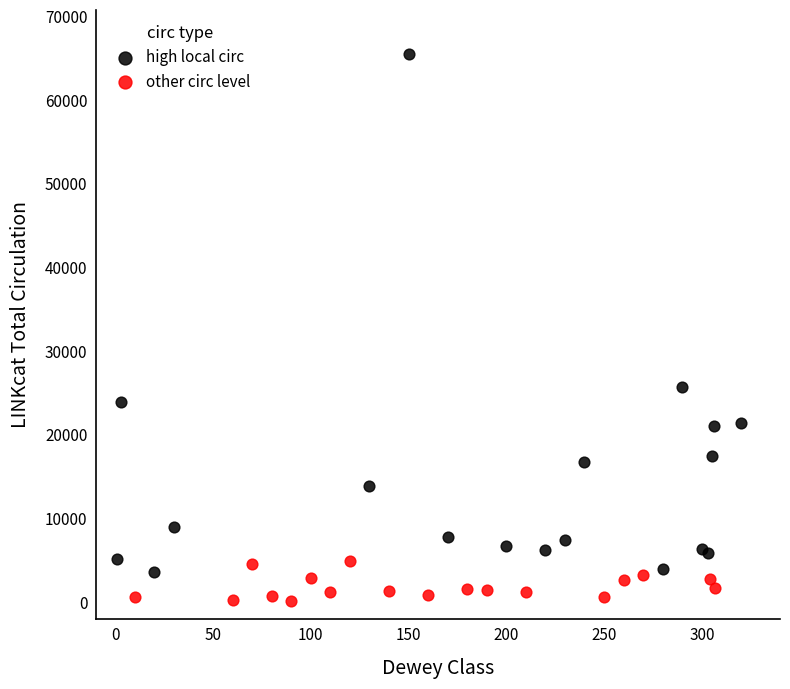

Which series has the largest Y range (max minus min)?

high local circ